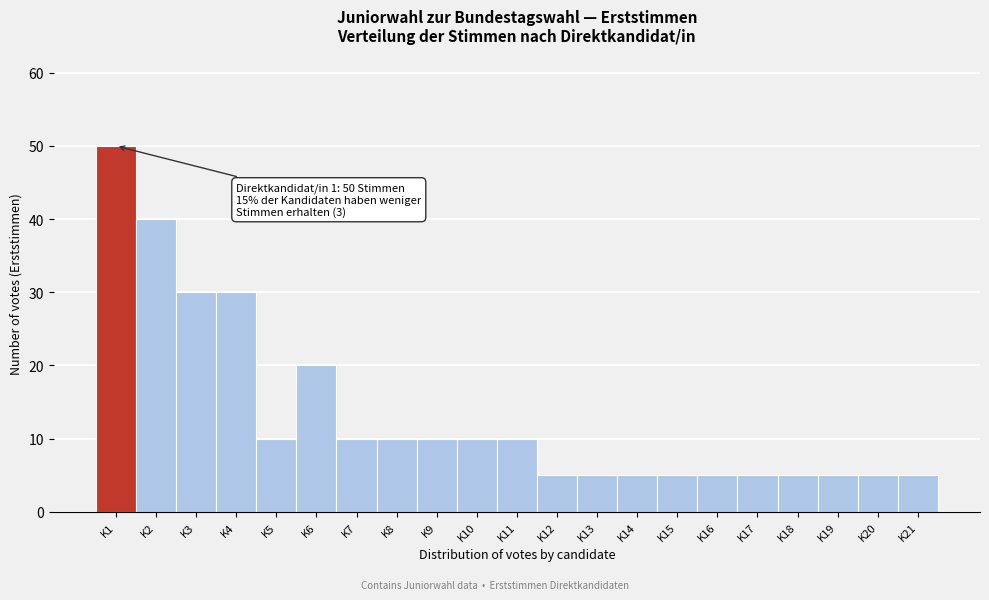

Which range on the x-axis has the tallest bar?

0.5 to 1.5